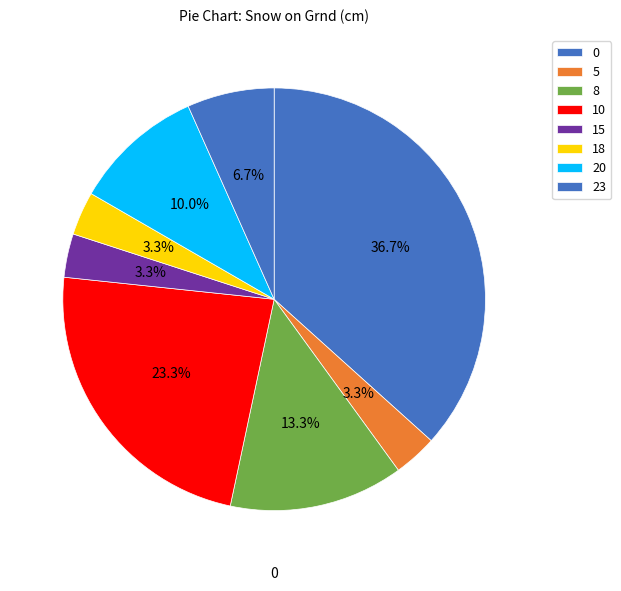

How many segments does this pie chart have?

8